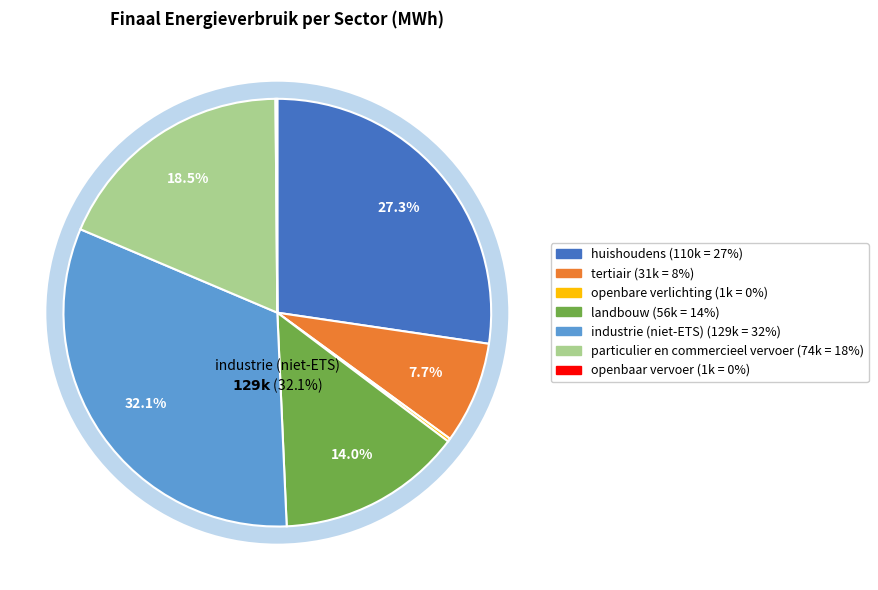

Rank the categories by value from lowest to highest.

openbaar vervoer, openbare verlichting, tertiair, landbouw, particulier en commercieel vervoer, huishoudens, industrie (niet-ETS)